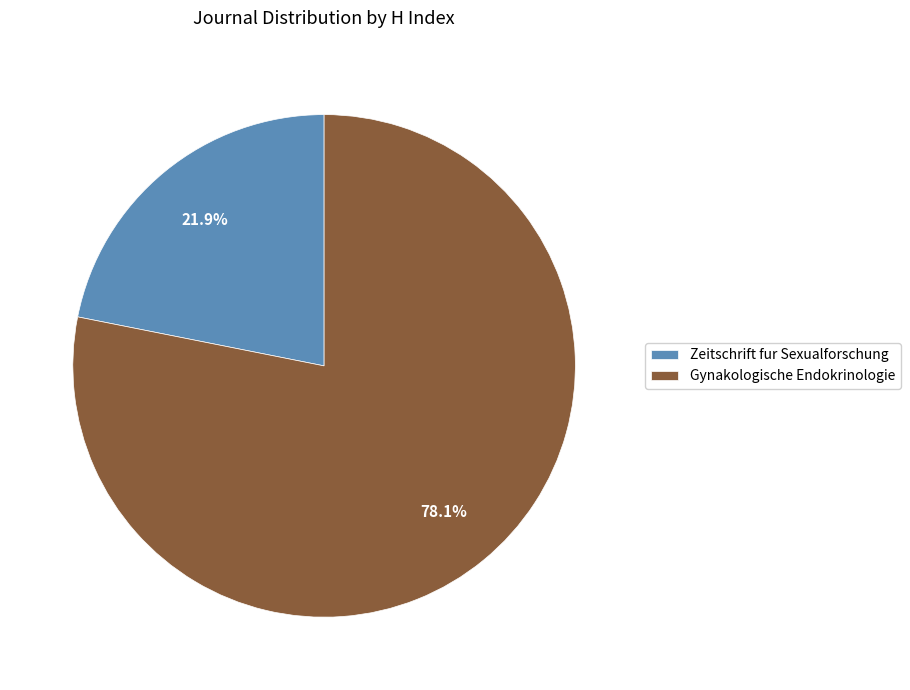

Is it true that Gynakologische Endokrinologie is 71% of the pie?

False